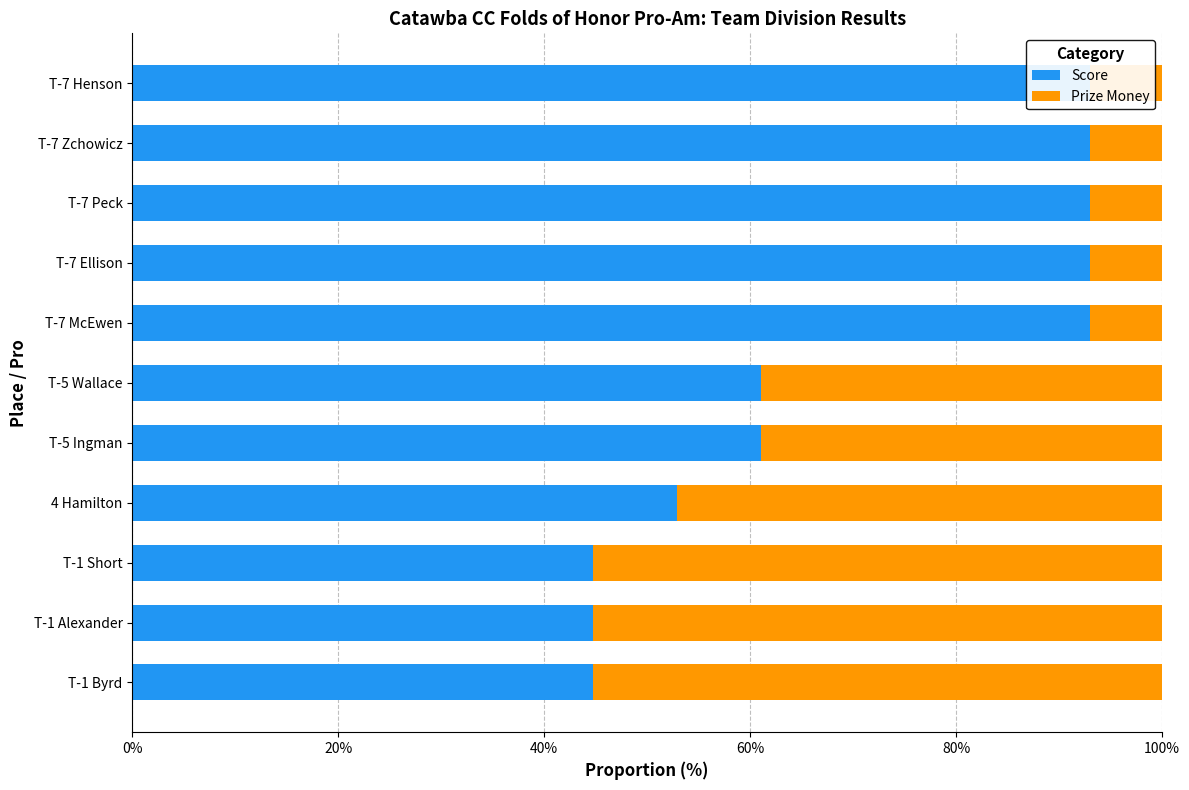

At how many categories does at least one series exceed 60?

7